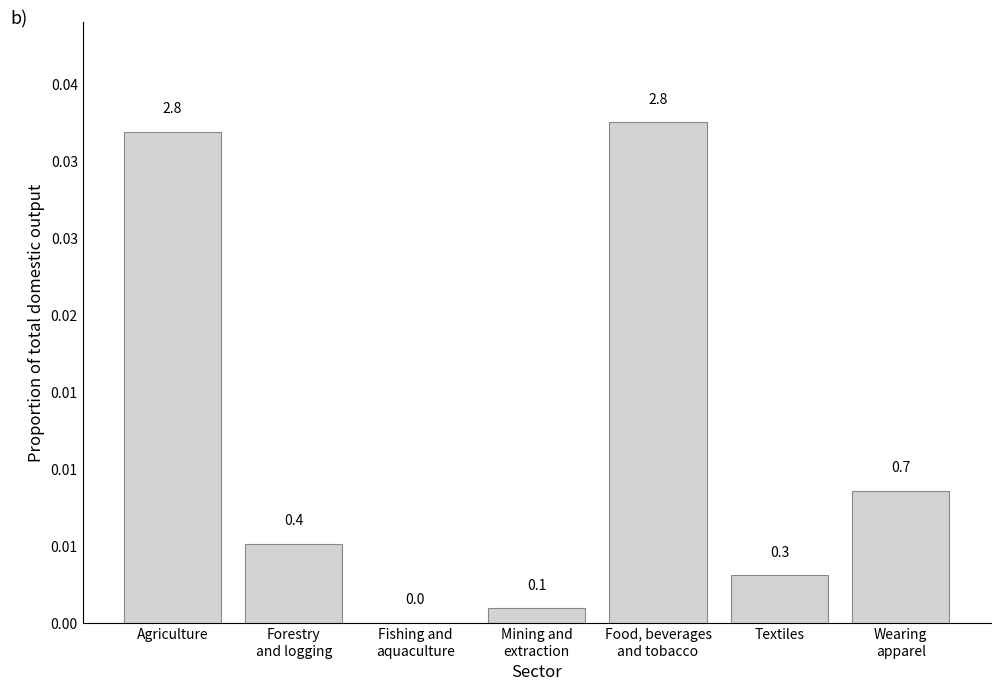

Rank the categories by value from highest to lowest.

Food, beverages
and tobacco, Agriculture, Wearing
apparel, Forestry
and logging, Textiles, Mining and
extraction, Fishing and
aquaculture